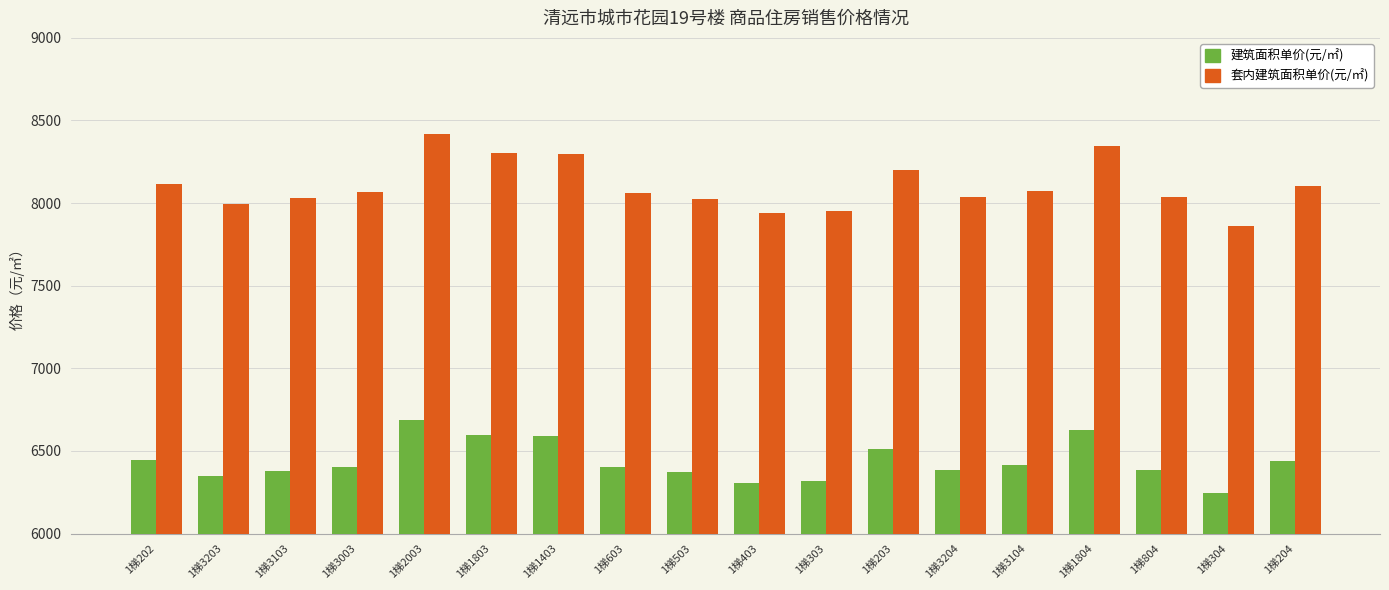

Rank the series at 1梯204 from highest to lowest value.

套内建筑面积单价(元/㎡), 建筑面积单价(元/㎡)